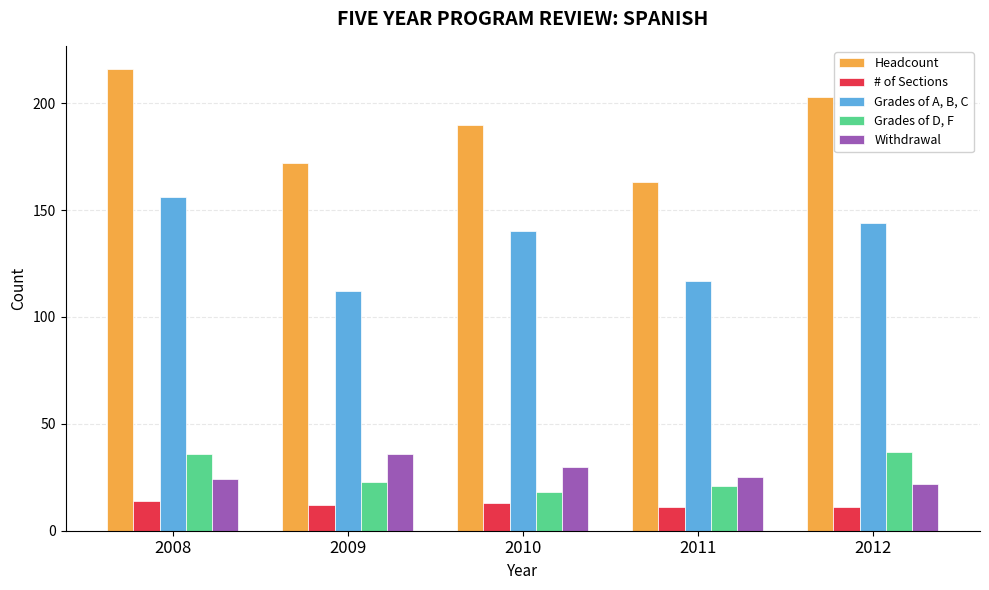

Which series has the largest total across all categories?

Headcount